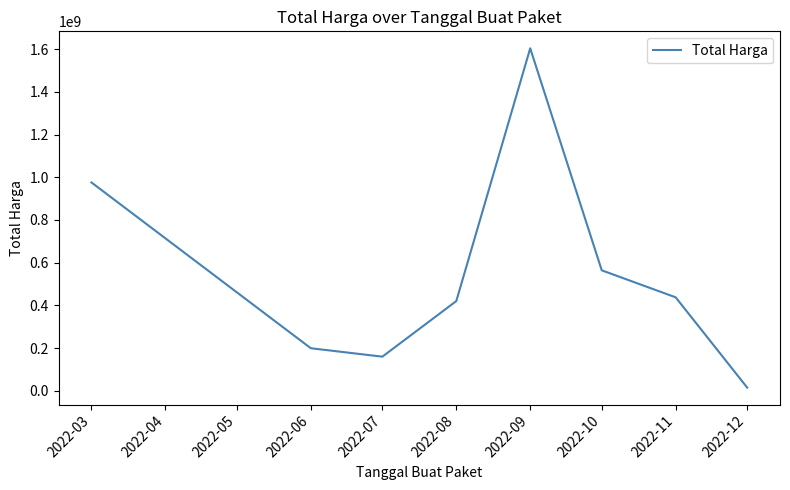

Count the number of categories in the chart.

8